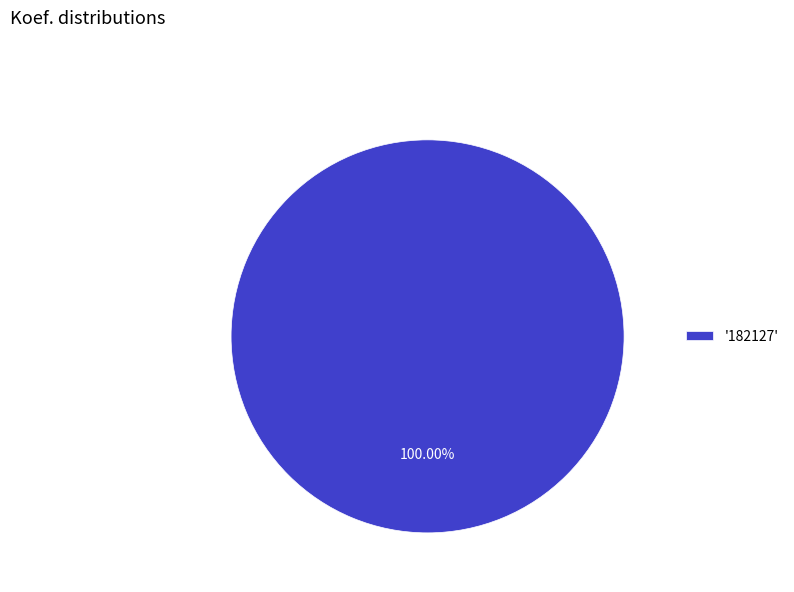

Rank the categories by value from highest to lowest.

'182127'